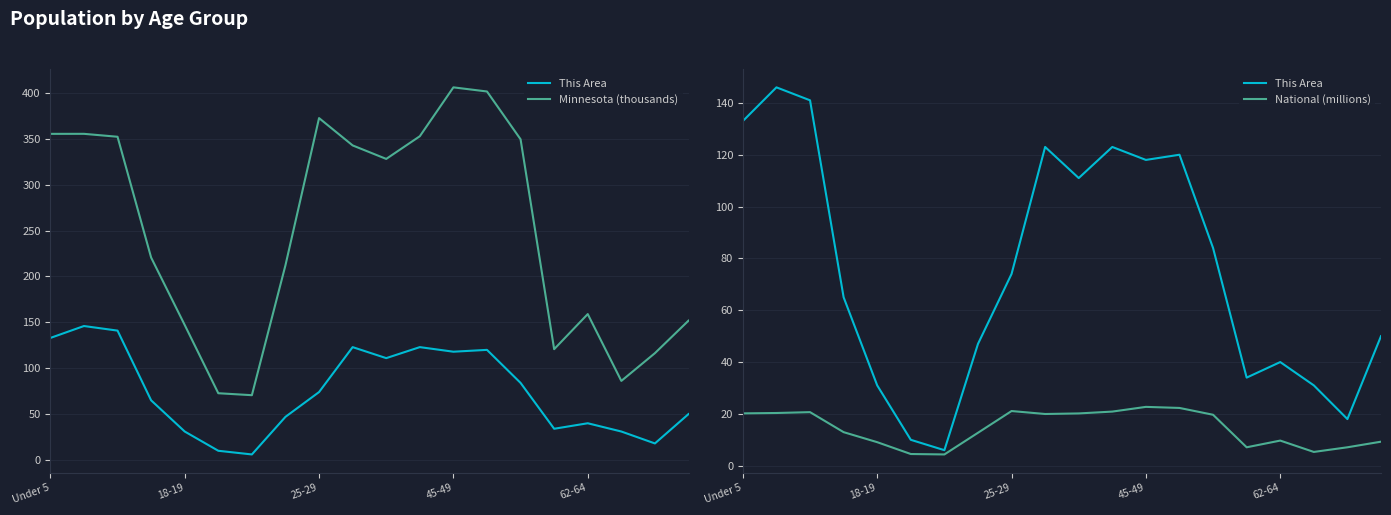

What is the total value across all series at 15?

161.9